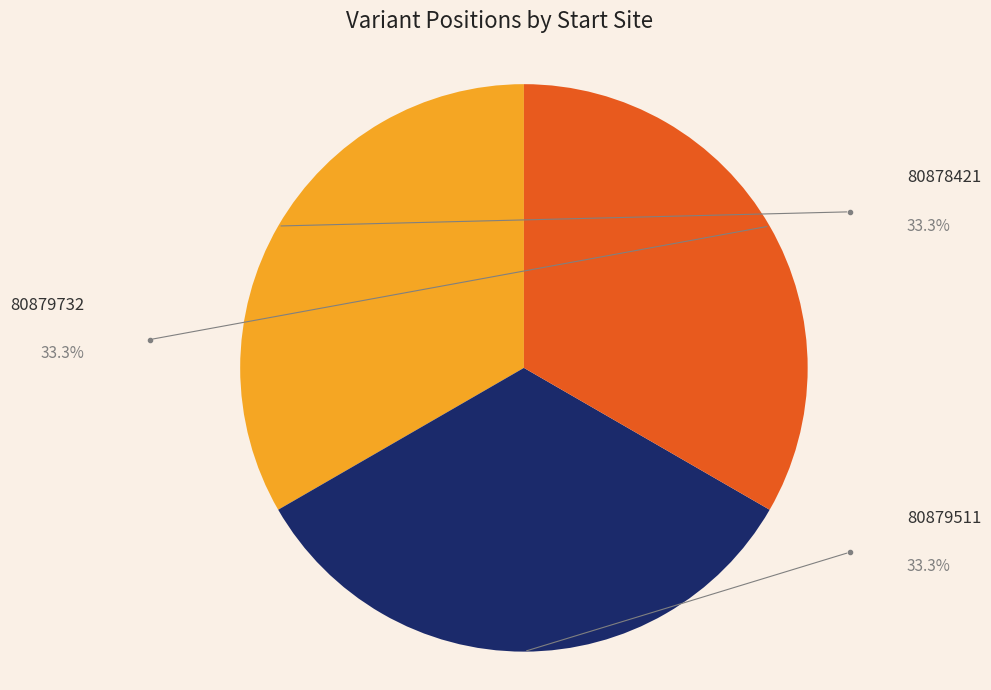

True or false: 80878421 accounts for 33% of the total.

True